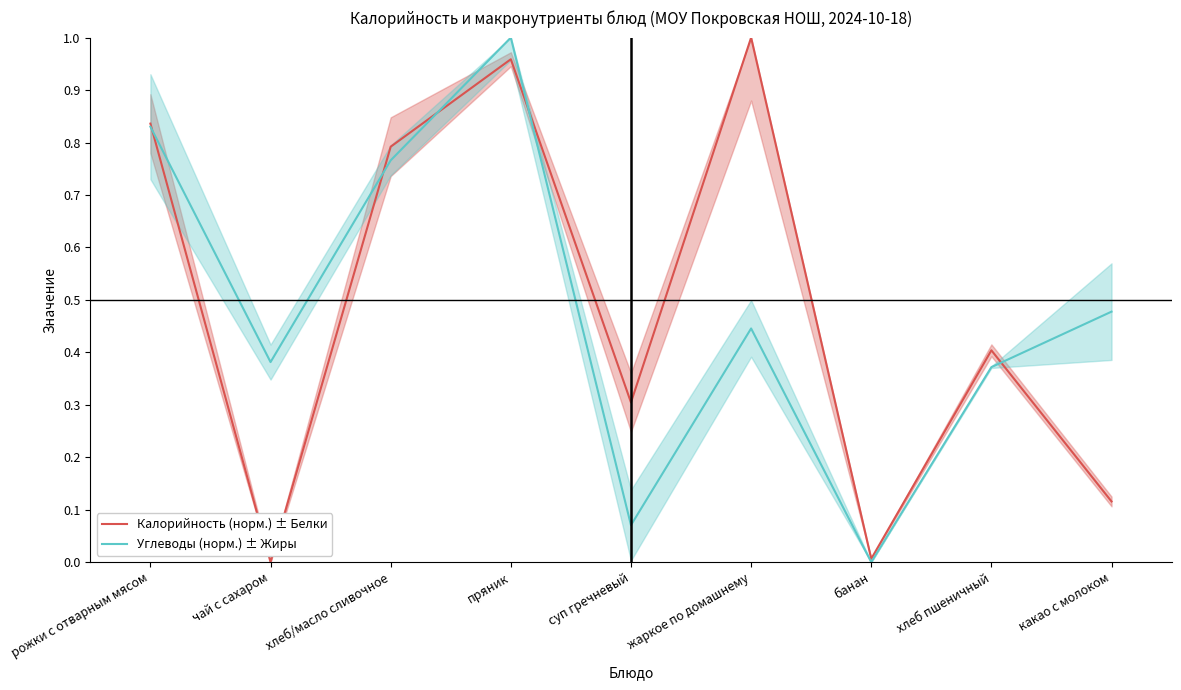

Which label corresponds to the smallest value in the chart?

чай с сахаром